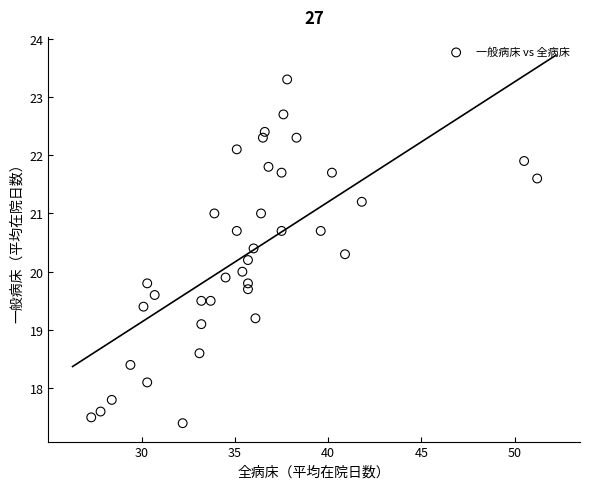

What is the range of Y values (max minus min)?

5.9